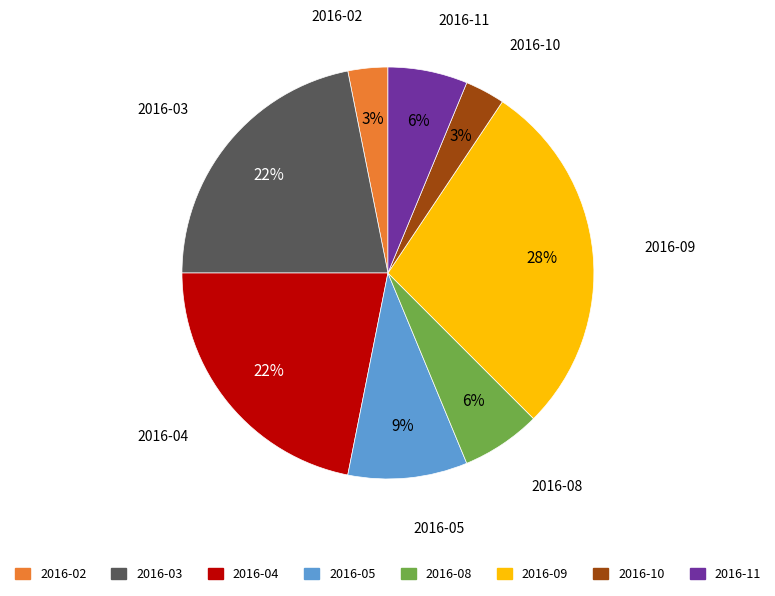

Is 2016-11 the majority of the pie?

No